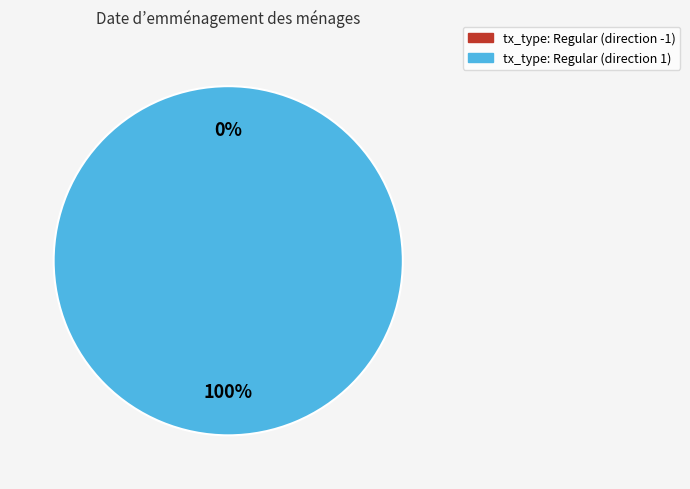

How many slices are in this pie chart?

2